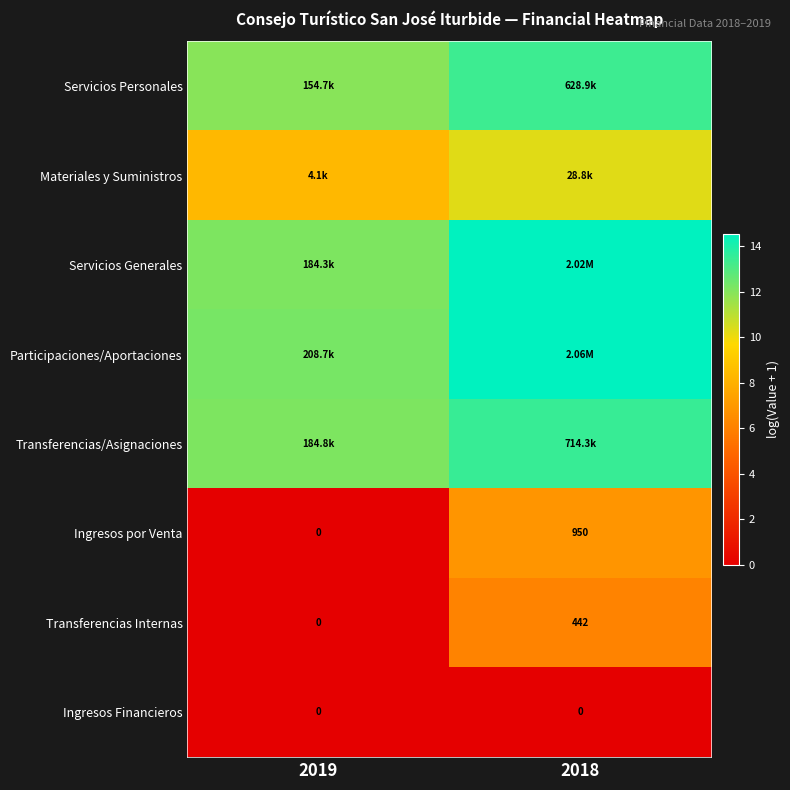

The Transferencias Internas series shows 6.1 at 2018. True or false?

True